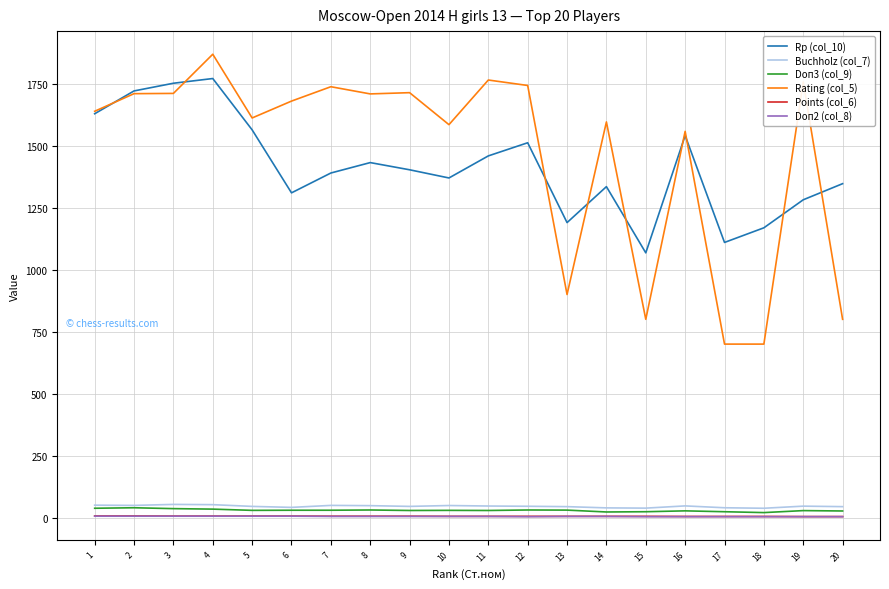

Is this an area chart (filled region under the line)?

No